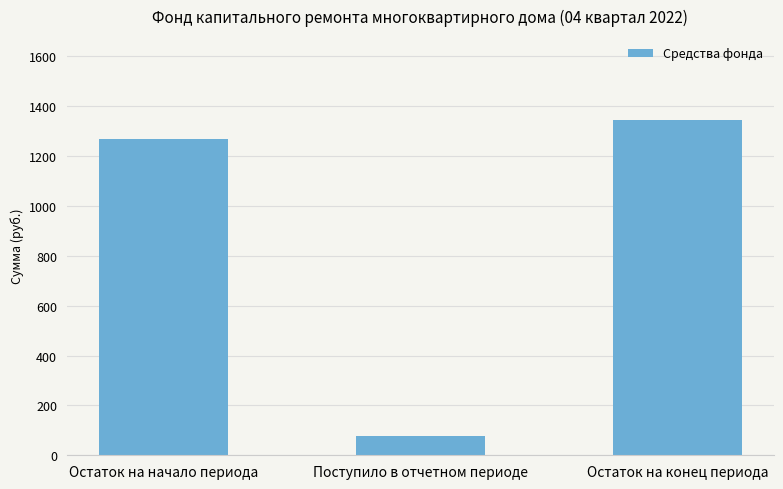

What is the average value?

896.8